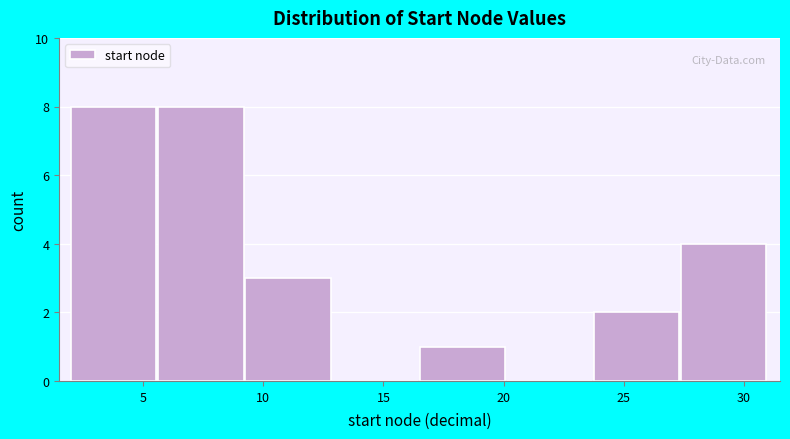

What is the height of the bar covering 2.0 to 5.5 on the x-axis? Neither the bar edges nor the heights are printed on the chart, so give them approximately, as read against the axes.

8